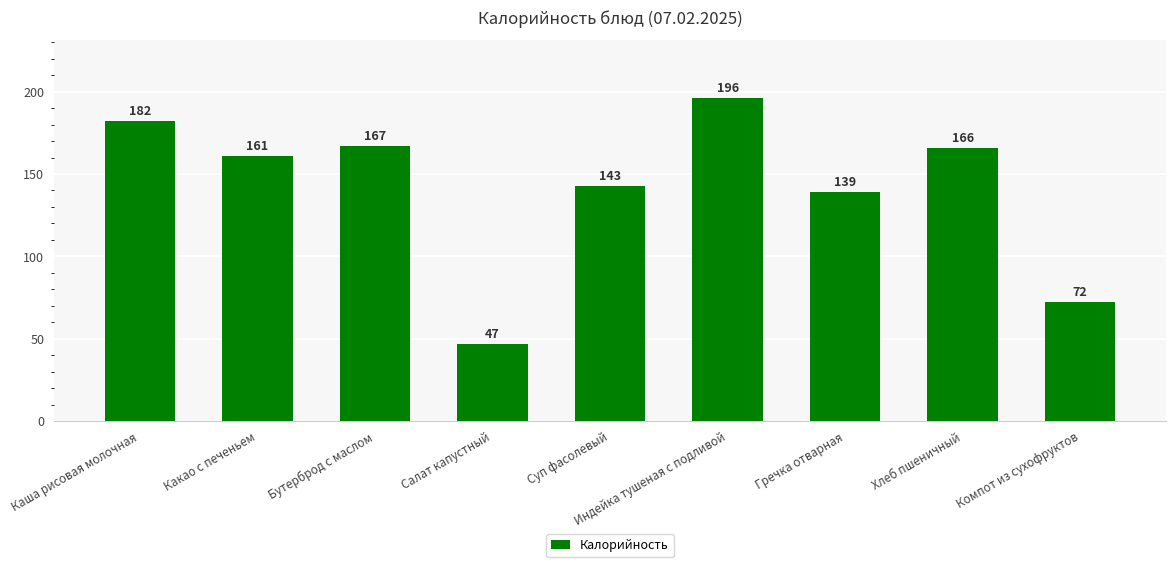

Is it true that the value at Какао с печеньем is 161?

True